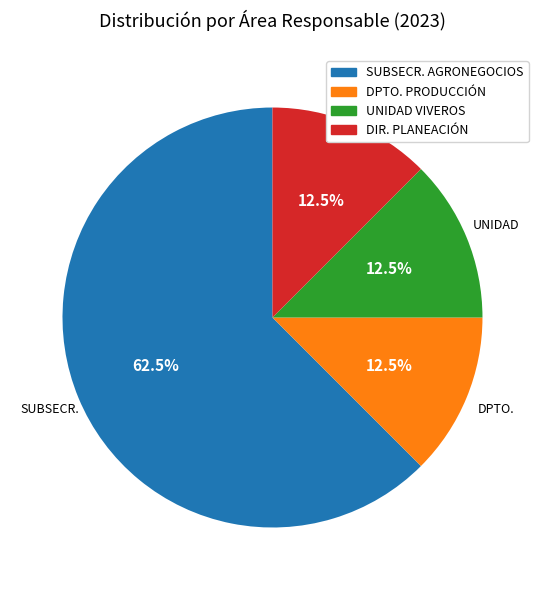

What portion of the pie excludes SUBSECR. AGRONEGOCIOS?

37.5%